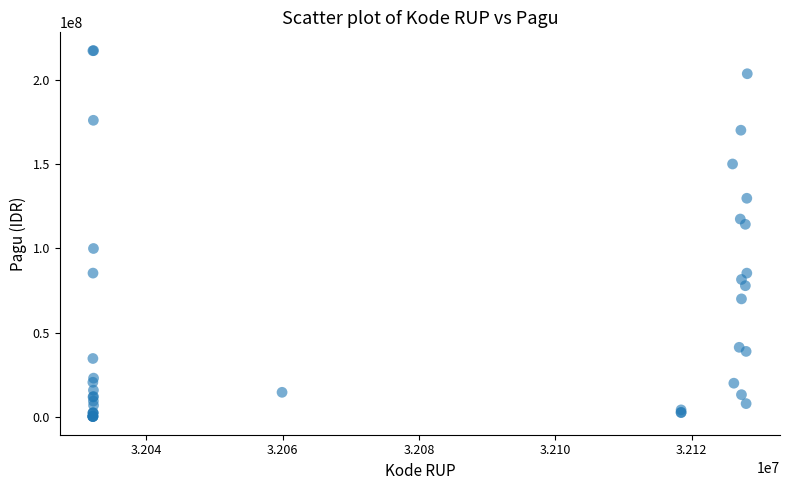

What Y value in the scatter plot is closest to 108830000?

114296000